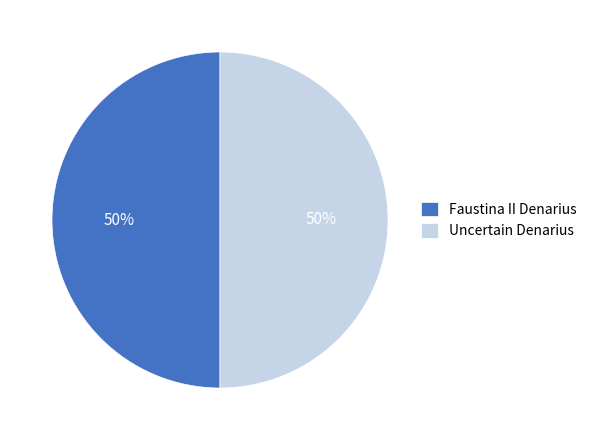

The Faustina II Denarius slice represents 37% of the pie. True or false?

False